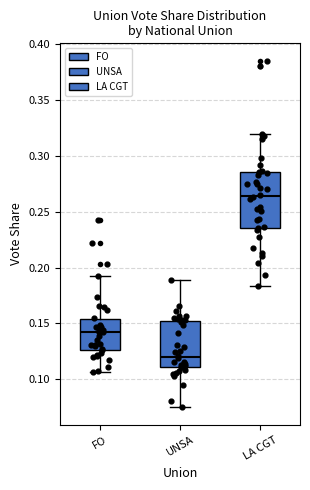

Comparing the boxes themselves (not the whiskers), which one is the tallest?

LA CGT